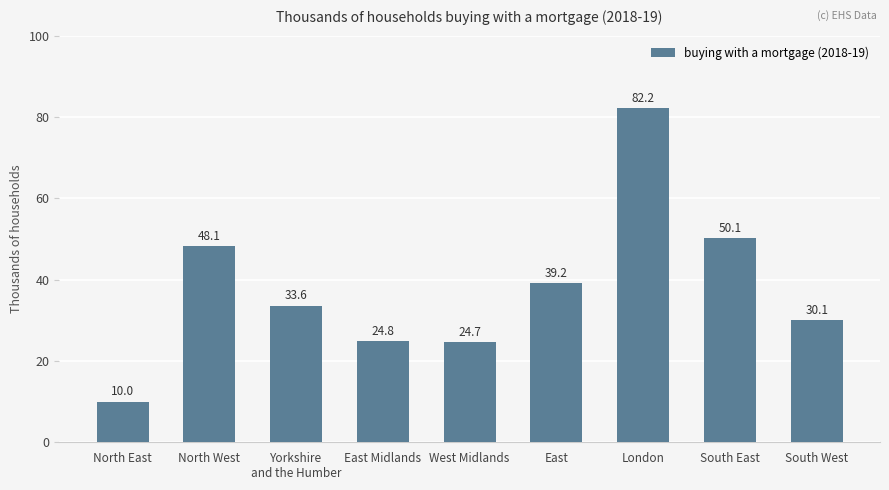

Rank the categories by value from highest to lowest.

London, South East, North West, East, Yorkshire
and the Humber, South West, East Midlands, West Midlands, North East